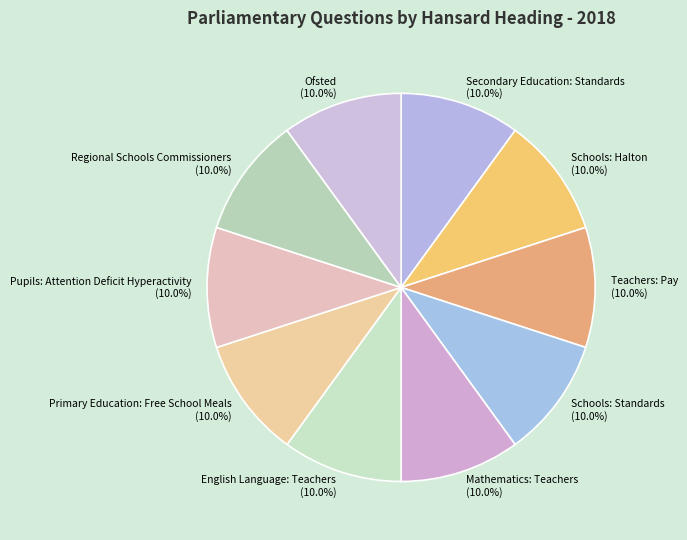

To the nearest percent, what is the combined percentage of Regional Schools Commissioners and Mathematics: Teachers?

20%